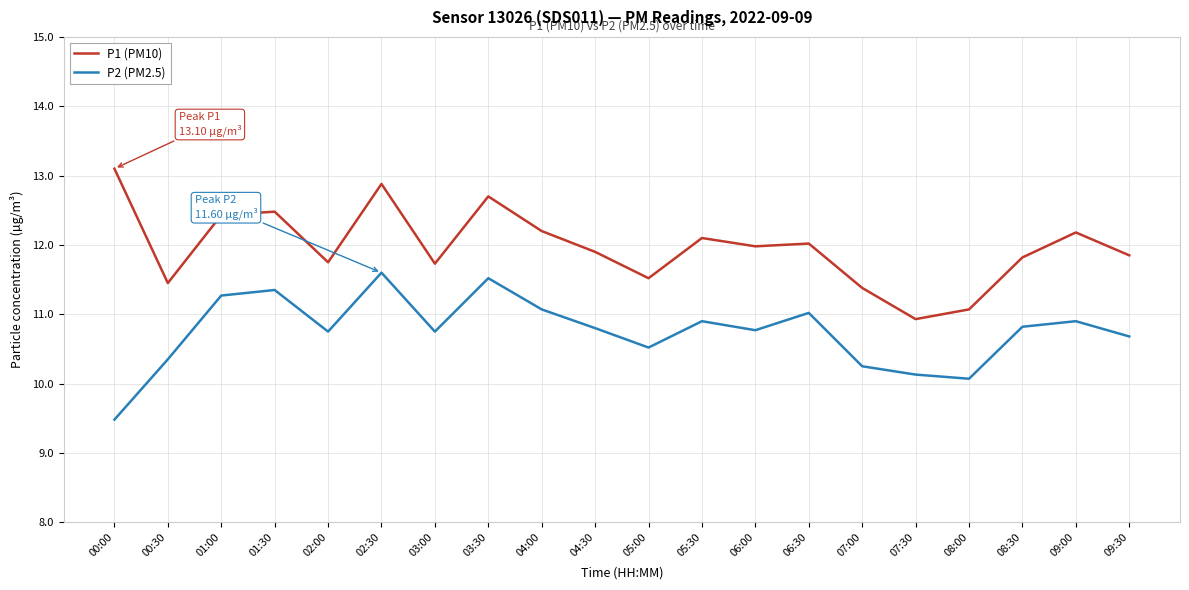

At which category does the chart reach its minimum across all series?

00:00